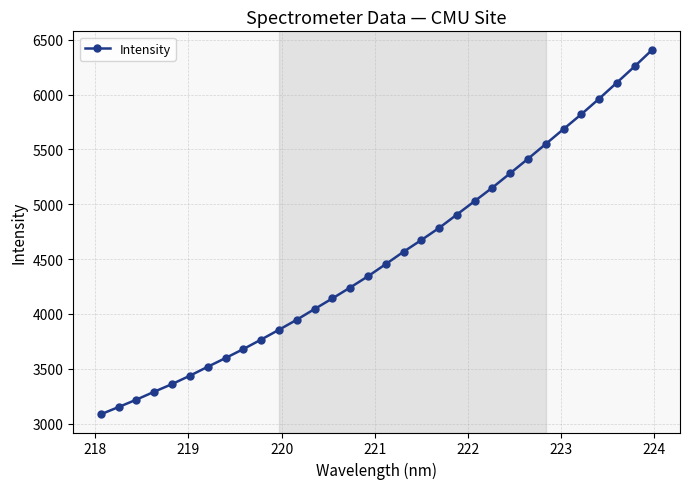

What is the difference between the maximum and minimum values?

3324.7